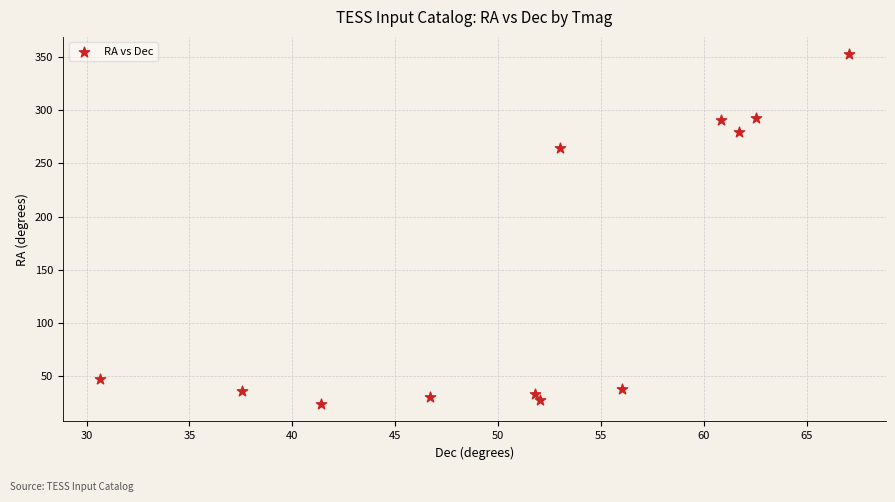

What is the range of Y values (max minus min)?

328.1